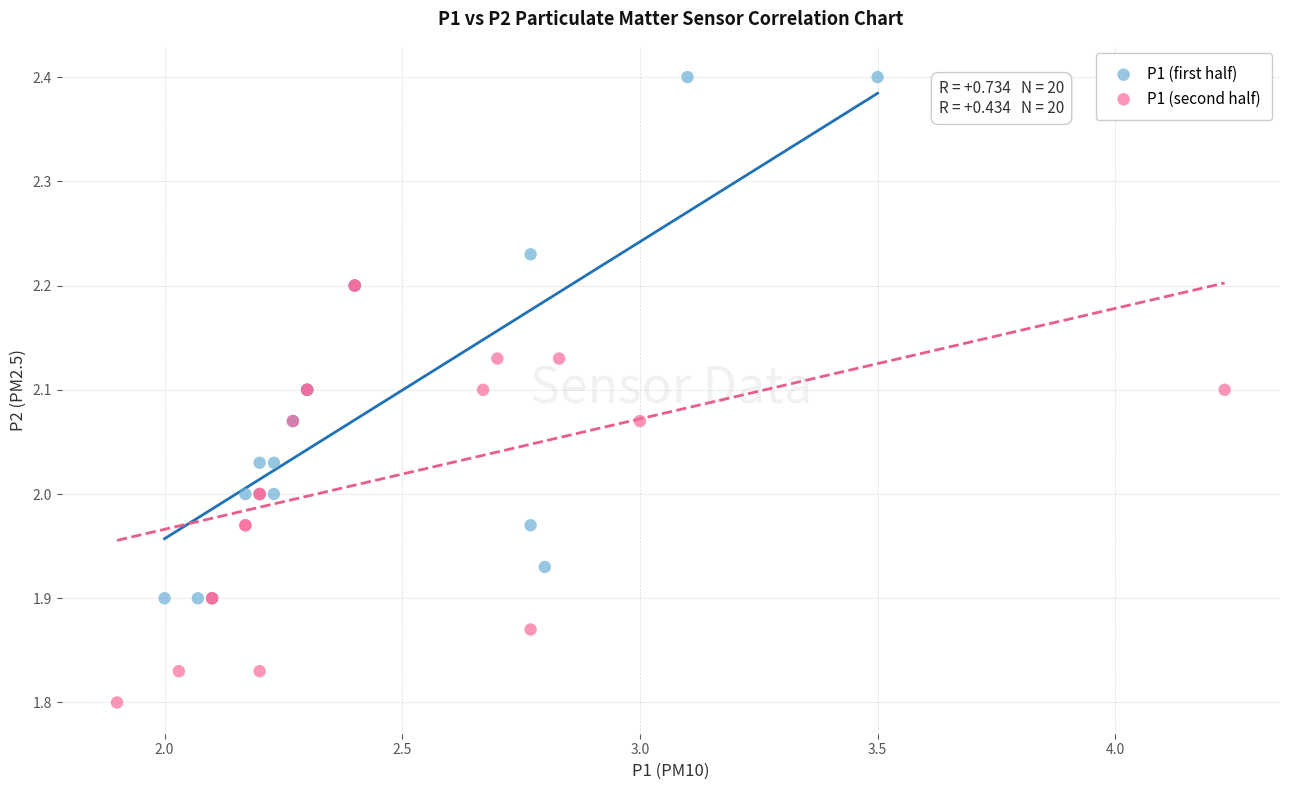

Which series has the widest spread of Y values?

P1 (first half)